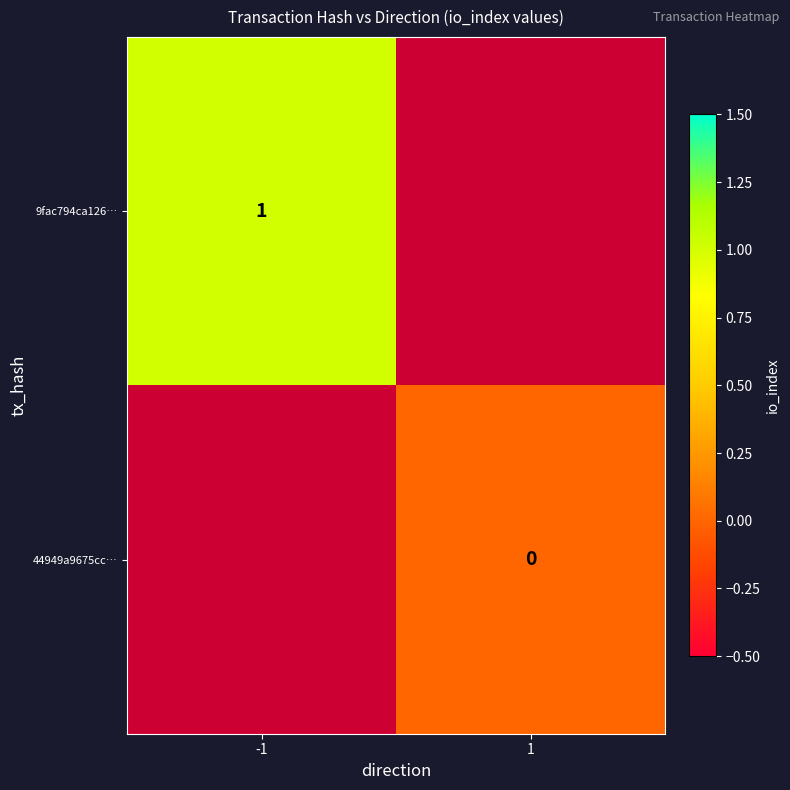

The value of 9fac794ca126… at -1 is 1. True or false?

True